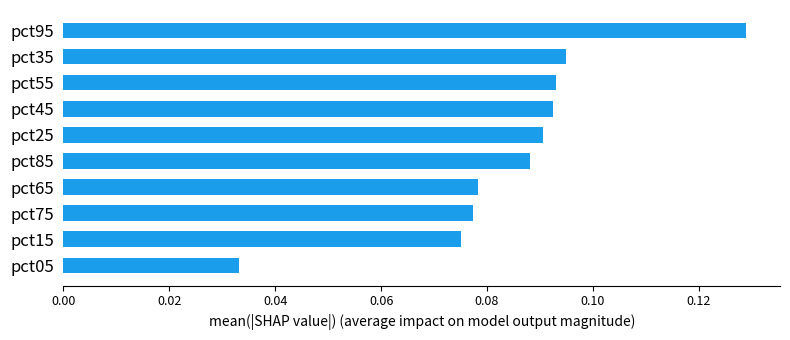

The chart shows a value of 0.2 at pct25. True or false?

False